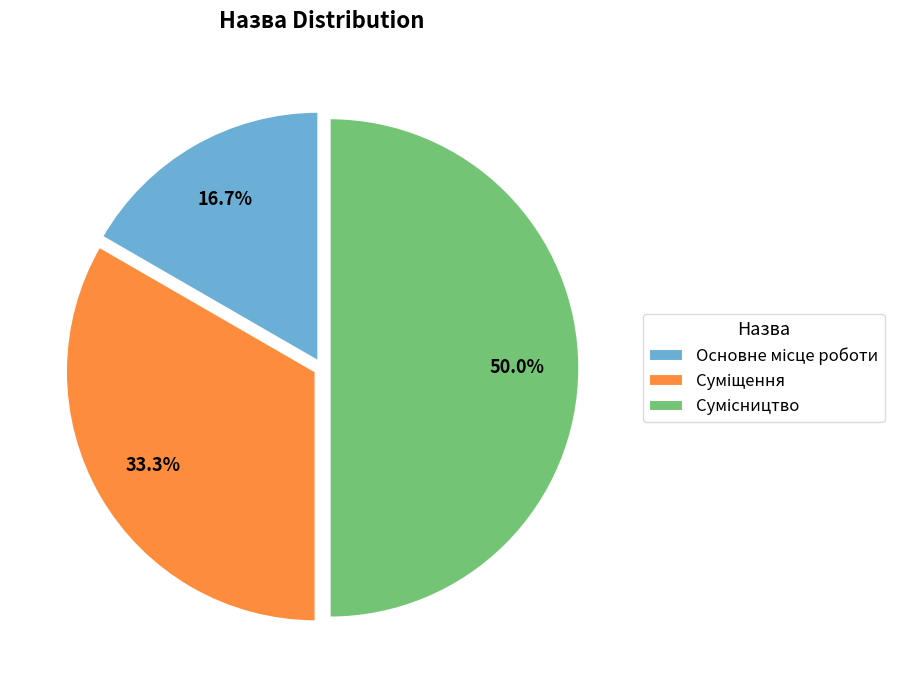

Count the number of slices in the pie.

3